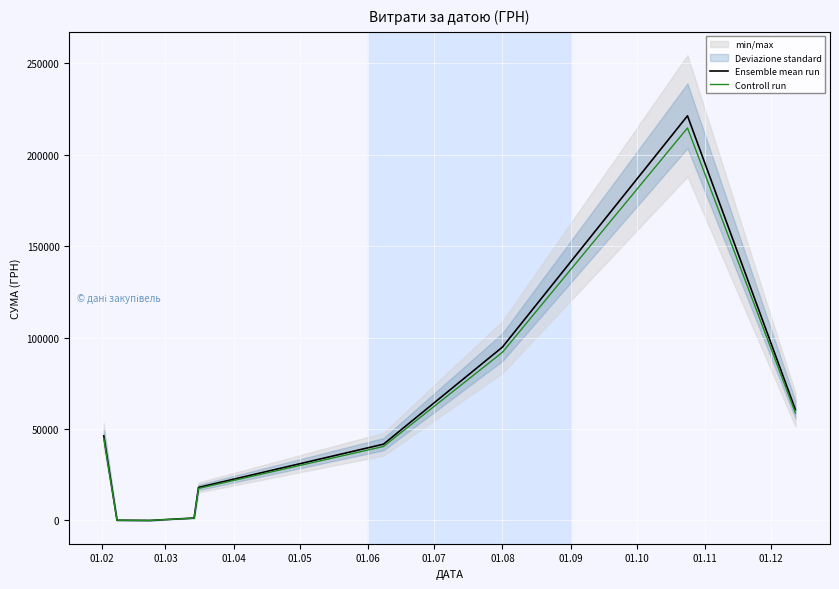

What is the difference between the highest and lowest values at 01.09?

6641.0